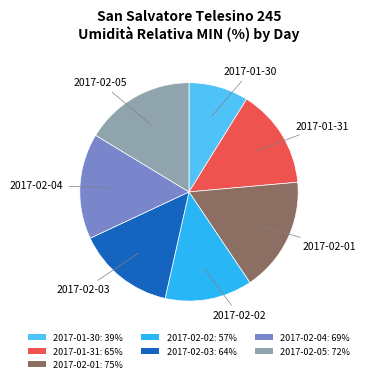

What is the ratio of the value at 2017-02-01: 75% to the value at 2017-02-04: 69%?

1.1